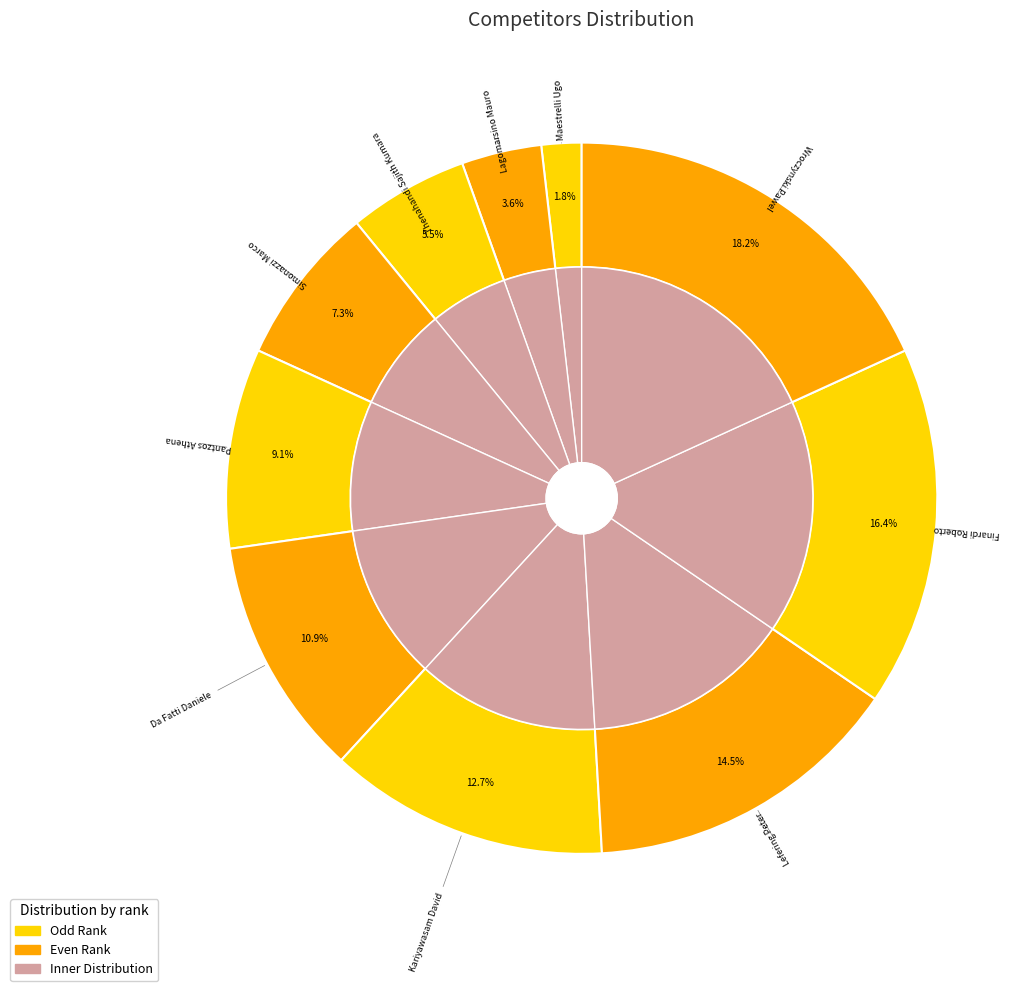

Rank the categories by value from highest to lowest.

Wroczynski Pawel, Finardi Roberto, Lefering Peter, Kariyawasam David, Da Fatti Daniele, Pantzos Athena, Simonazzi Marco, Thenahandi Sajith Kumara, Lagomarsino Mauro, Maestrelli Ugo